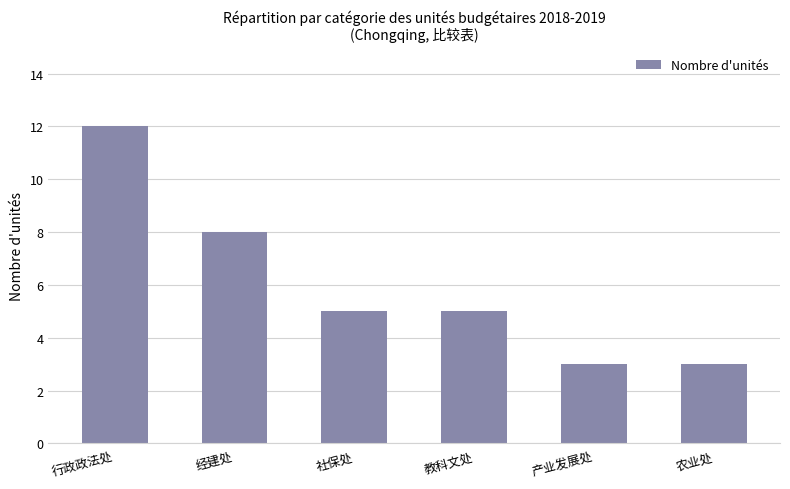

What is the label of the 2nd bar from the right?

产业发展处